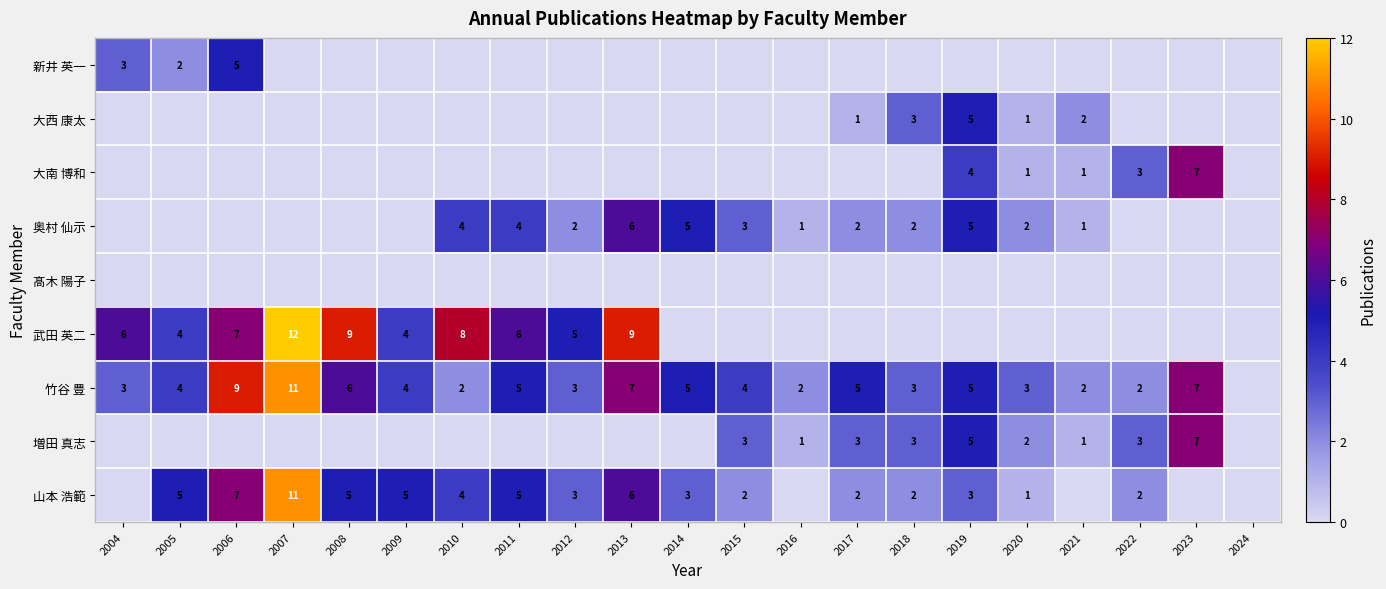

The value of 竹谷 豊 at 2021 is 2. True or false?

True